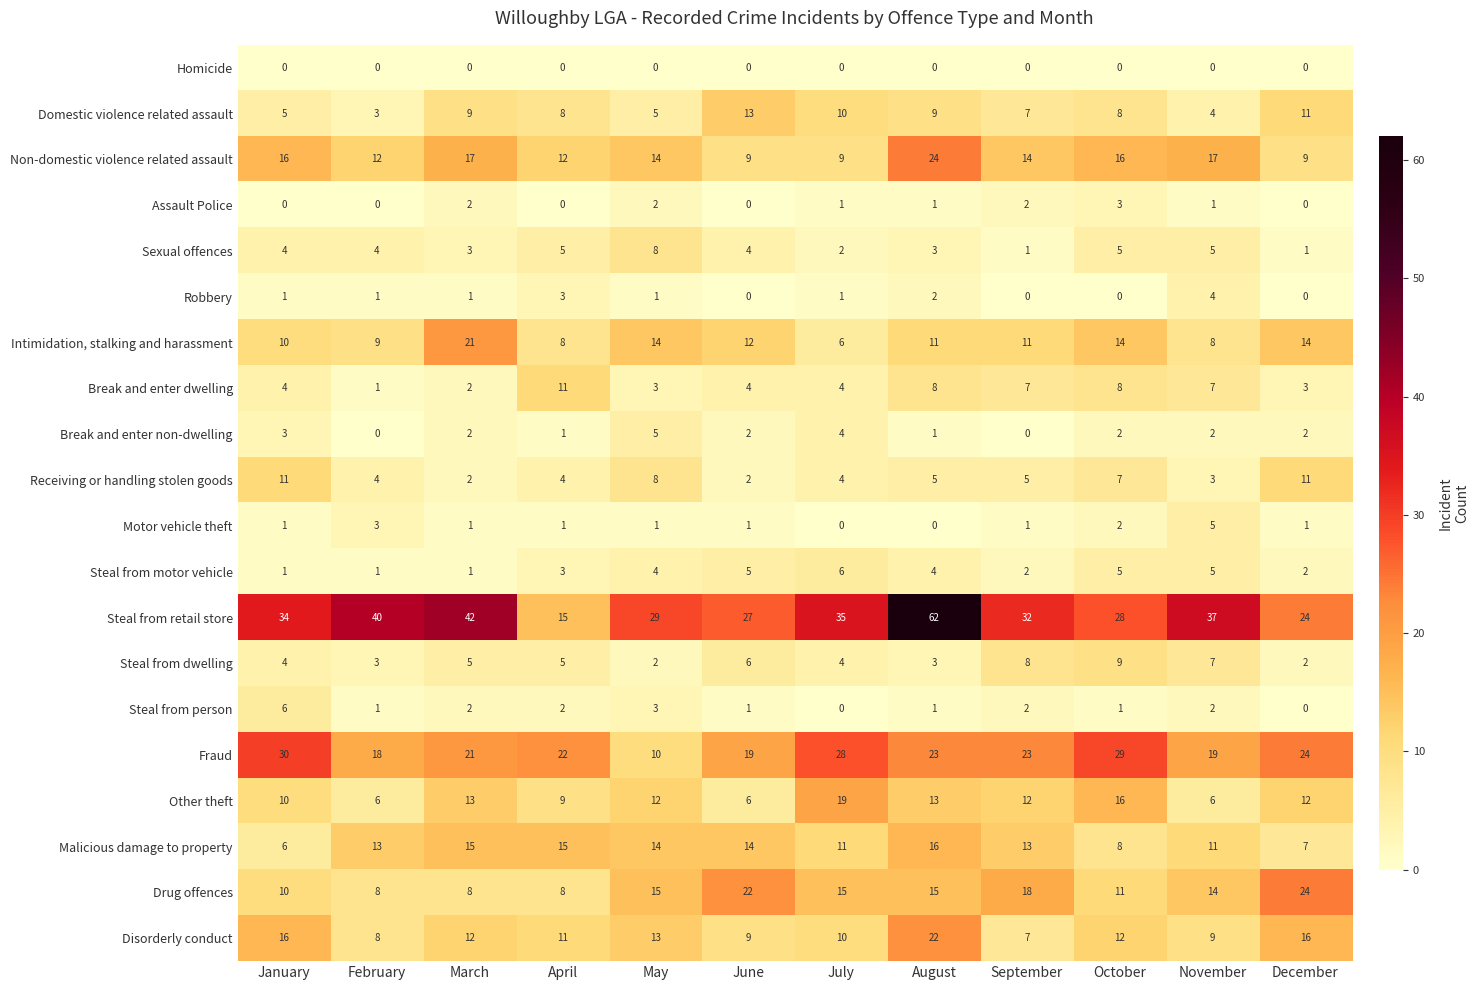

What is the total value across all series at December?

163